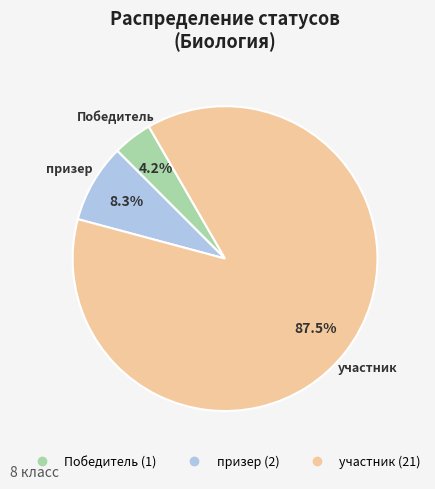

How much of the chart is everything except Победитель?

95.8%